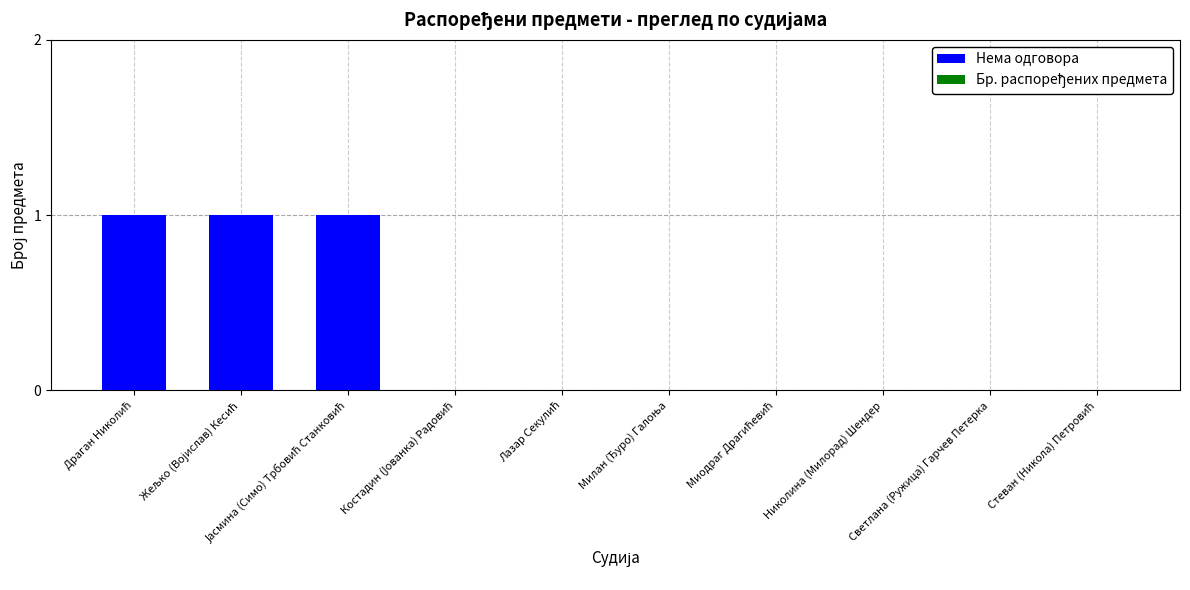

Count the number of data series in this chart.

1